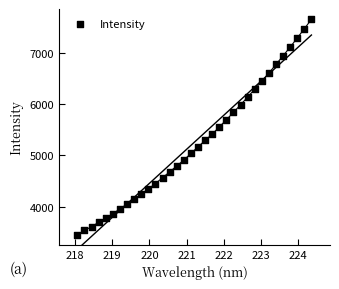

What is the range of X values (max minus min)?

6.3